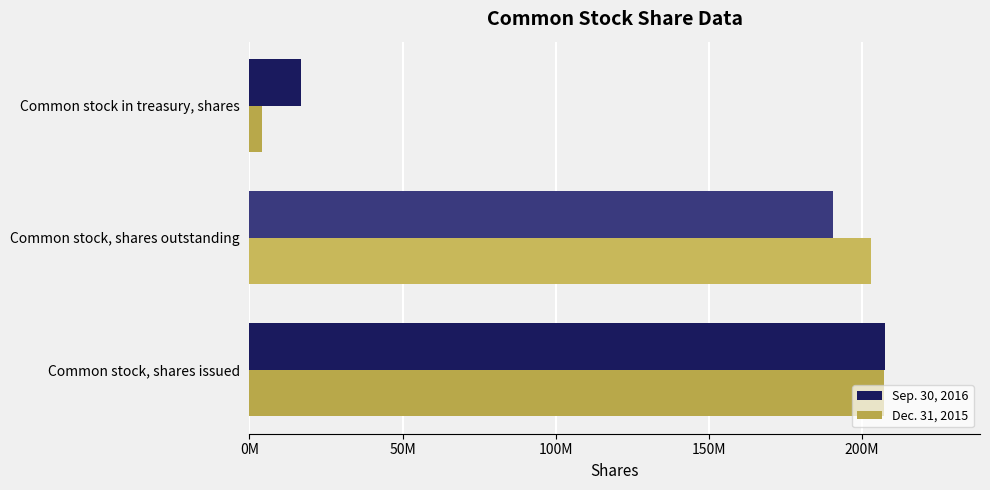

What is the highest value of the Dec. 31, 2015 series?

207019000